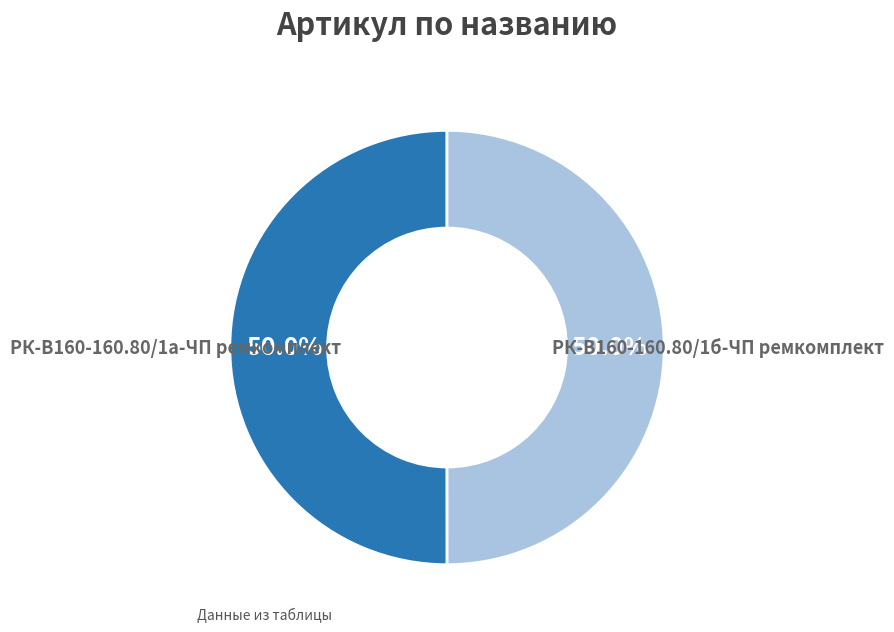

How many slices are in this pie chart?

2